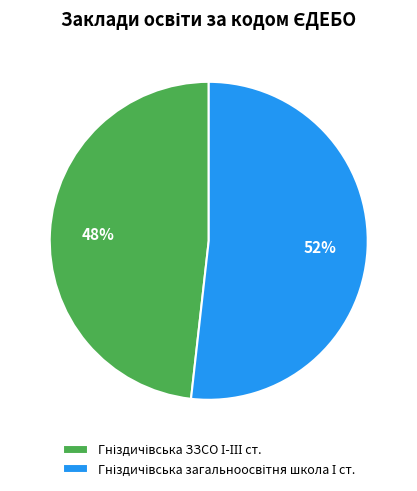

Is there any slice that represents more than half of the pie?

Yes